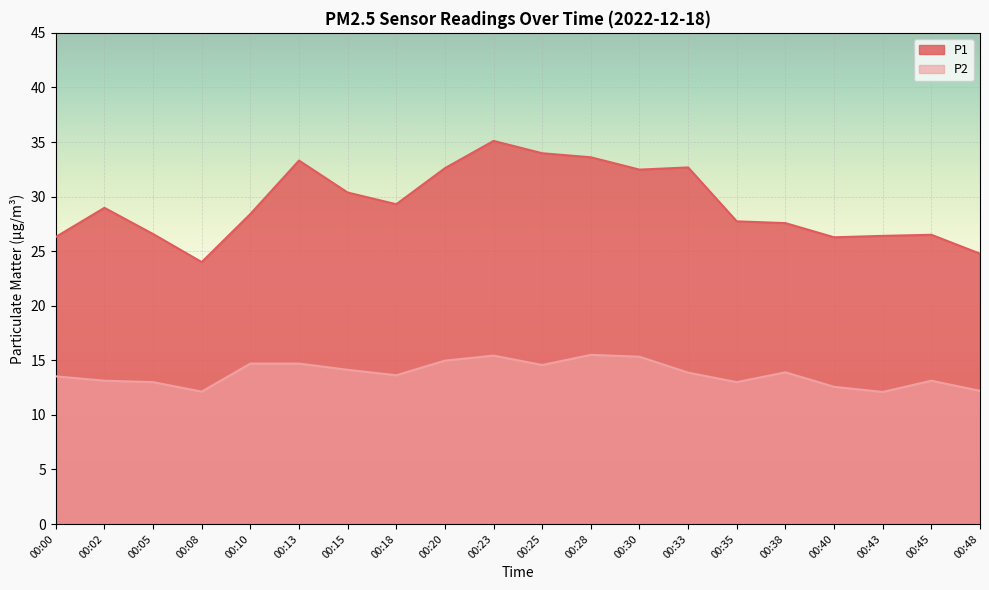

What is the difference between the maximum and second lowest values in the P2 series?

3.4